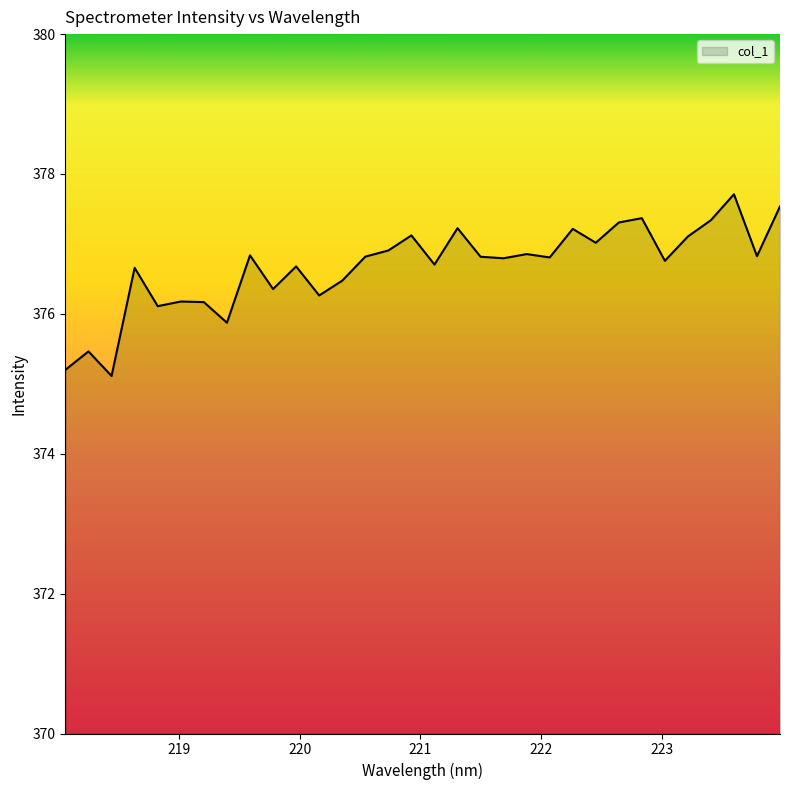

What is the difference between the second highest and minimum values?

2.4